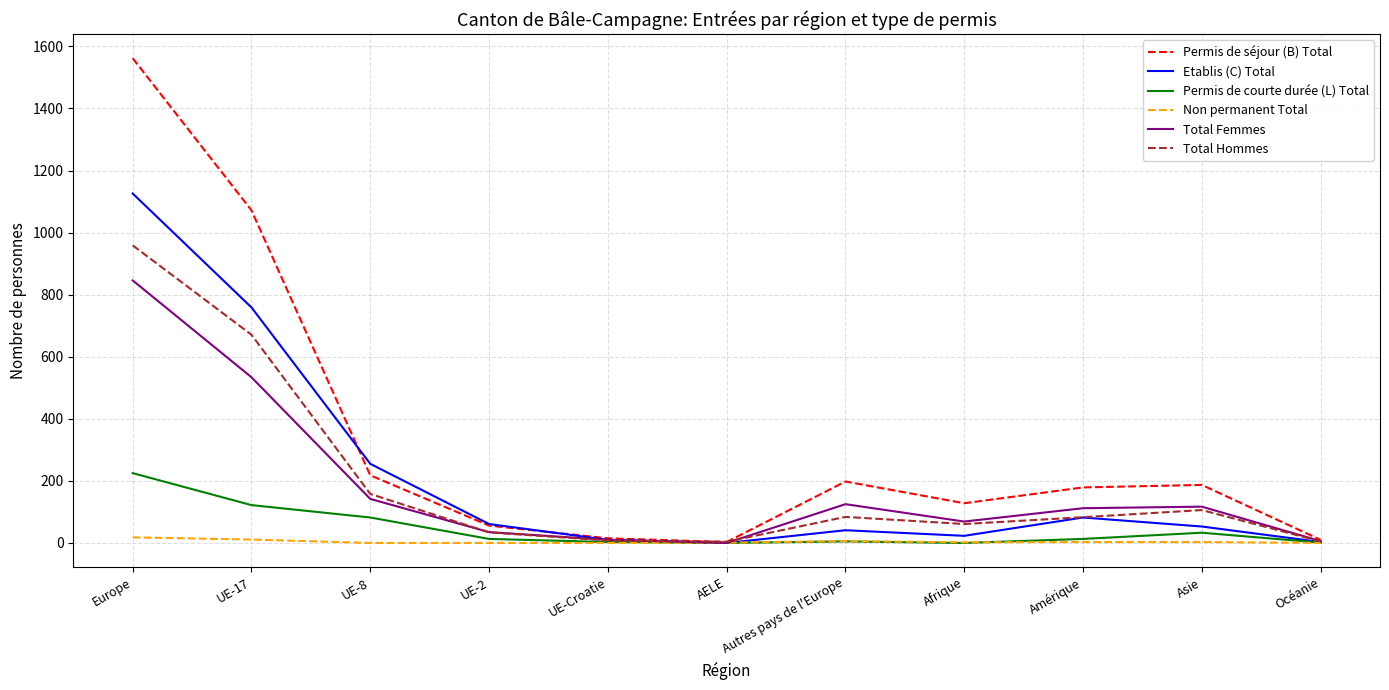

What is the sum of all Permis de séjour (B) Total values?

3628